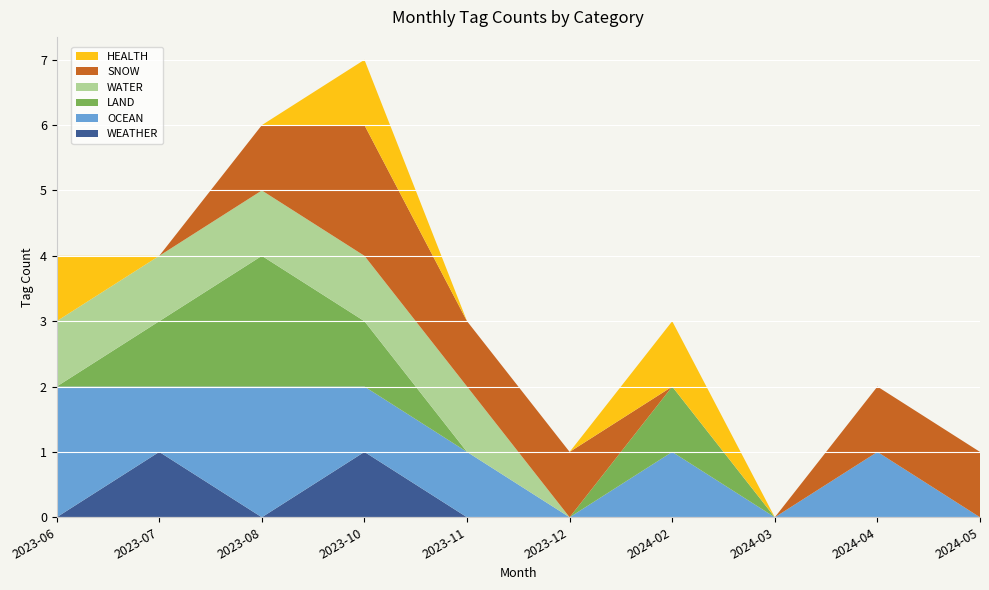

Reading right to left, list all the values displayed in this chart.

WEATHER: 2024-05=0	2024-04=0	2024-03=0	2024-02=0	2023-12=0	2023-11=0	2023-10=1	2023-08=0	2023-07=1	2023-06=0
OCEAN: 2024-05=0	2024-04=1	2024-03=0	2024-02=1	2023-12=0	2023-11=1	2023-10=1	2023-08=2	2023-07=1	2023-06=2
LAND: 2024-05=0	2024-04=0	2024-03=0	2024-02=1	2023-12=0	2023-11=0	2023-10=1	2023-08=2	2023-07=1	2023-06=0
WATER: 2024-05=0	2024-04=0	2024-03=0	2024-02=0	2023-12=0	2023-11=1	2023-10=1	2023-08=1	2023-07=1	2023-06=1
SNOW: 2024-05=1	2024-04=1	2024-03=0	2024-02=0	2023-12=1	2023-11=1	2023-10=2	2023-08=1	2023-07=0	2023-06=0
HEALTH: 2024-05=0	2024-04=0	2024-03=0	2024-02=1	2023-12=0	2023-11=0	2023-10=1	2023-08=0	2023-07=0	2023-06=1